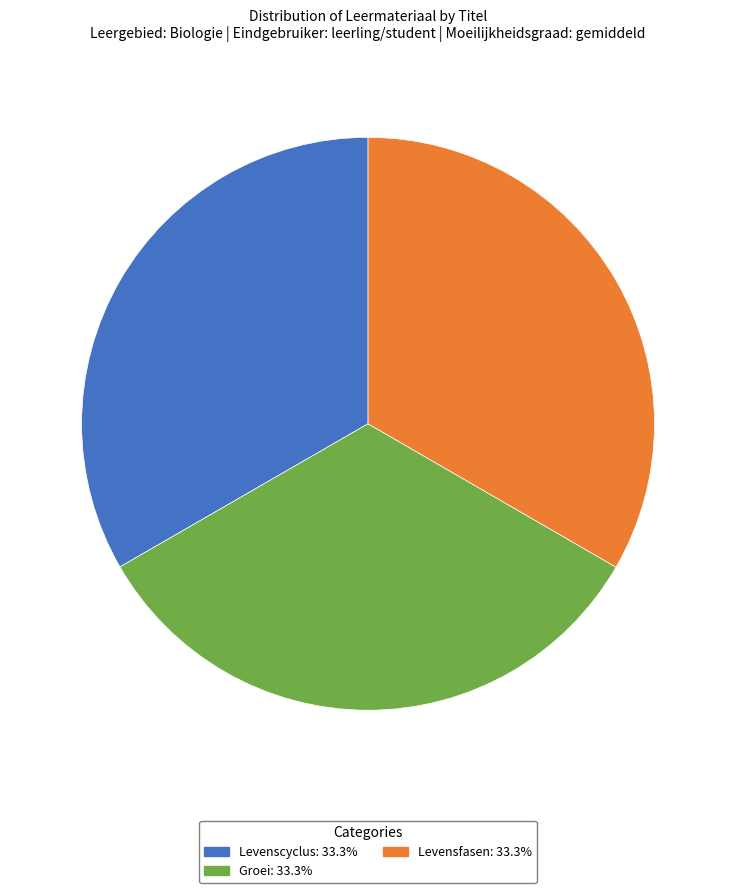

Does Groei account for over 50% of the chart?

No